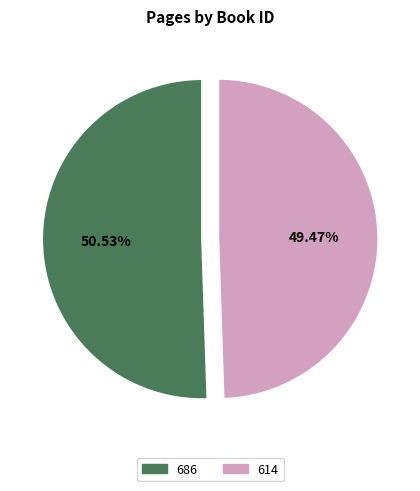

Do 614 and 686 together represent more than half of the pie?

Yes